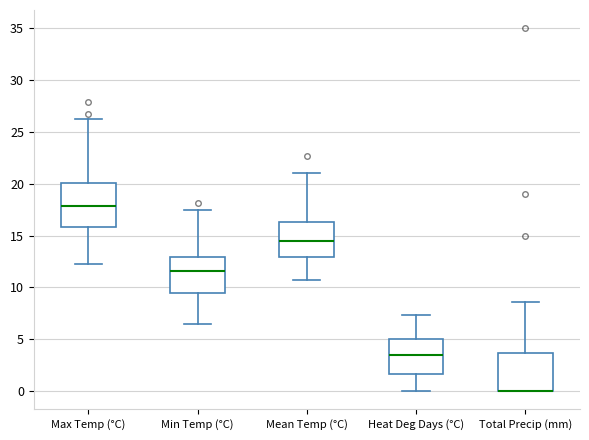

Reading left to right, read every box against the y-axis: the position of its median line, the range the box covers, and the ends of its whiskers. The values are not printed on the chart, so give them approximately, as read against the axis.

Max Temp (°C): median 18.0, box 16.0 to 20.0, whiskers 12.5 to 26.0
Min Temp (°C): median 11.5, box 9.5 to 13.0, whiskers 6.5 to 17.5
Mean Temp (°C): median 14.5, box 13.0 to 16.5, whiskers 10.5 to 21.0
Heat Deg Days (°C): median 3.5, box 1.5 to 5.0, whiskers 0.0 to 7.5
Total Precip (mm): median 0.0 (drawn on the box's lower edge), box 0.0 to 3.5, whiskers 0.0 to 8.5